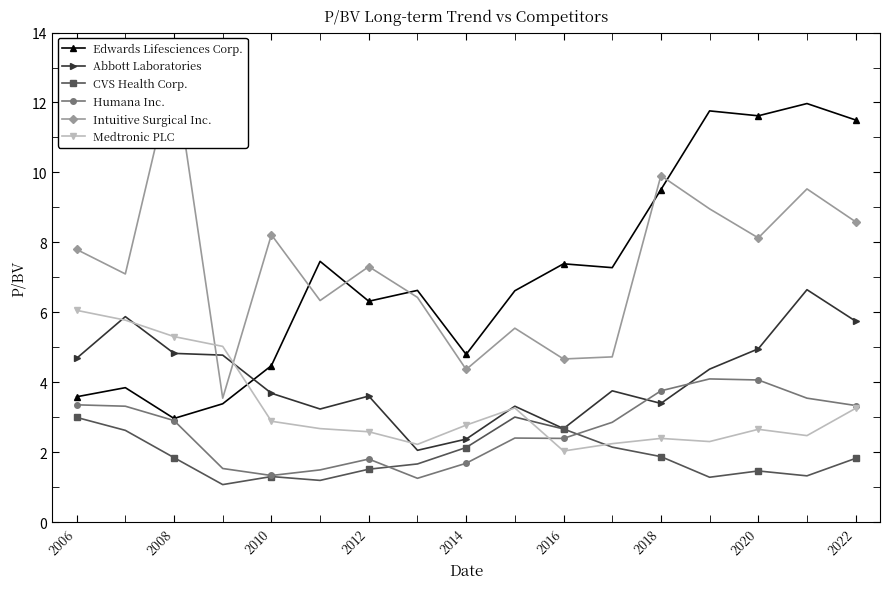

What are all the series names shown in the legend?

Edwards Lifesciences Corp., Abbott Laboratories, CVS Health Corp., Humana Inc., Intuitive Surgical Inc., Medtronic PLC